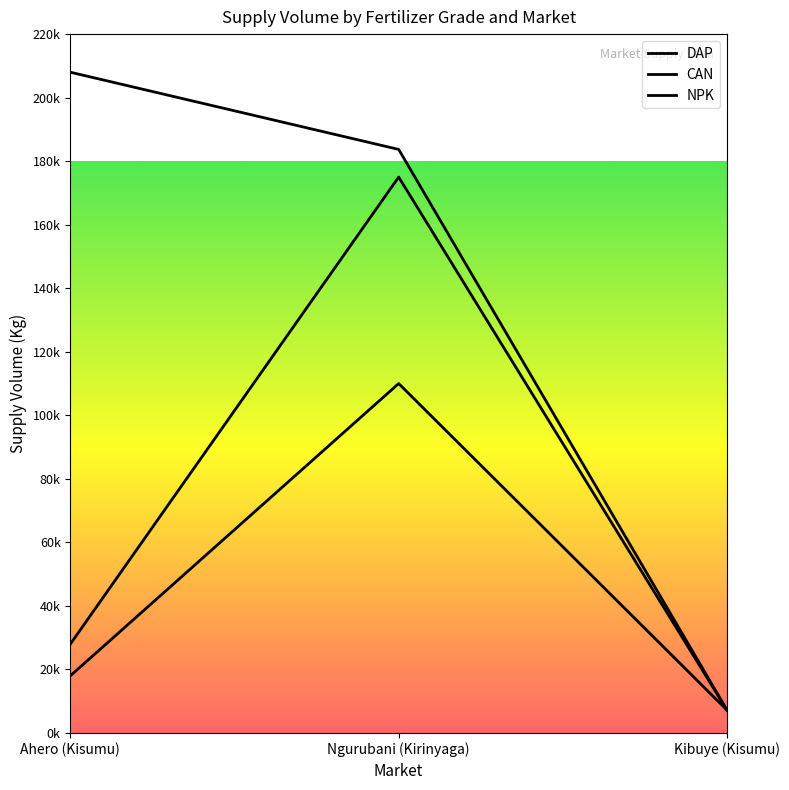

At which category is the sum across all series the highest?

Ngurubani (Kirinyaga)